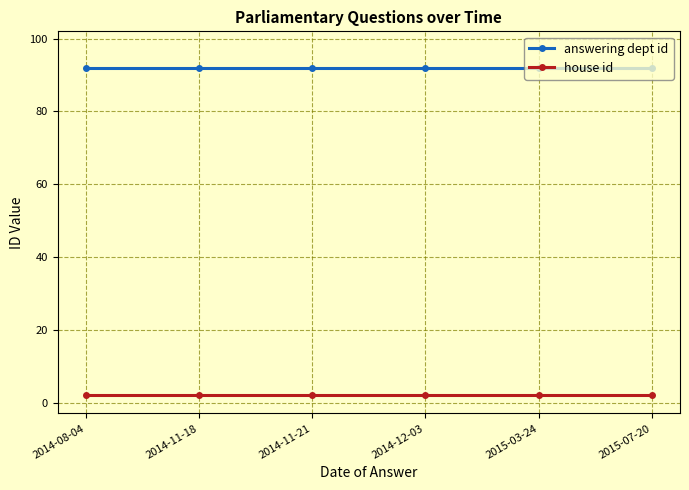

What is the value of the answering dept id point at the 3rd from the left?

92